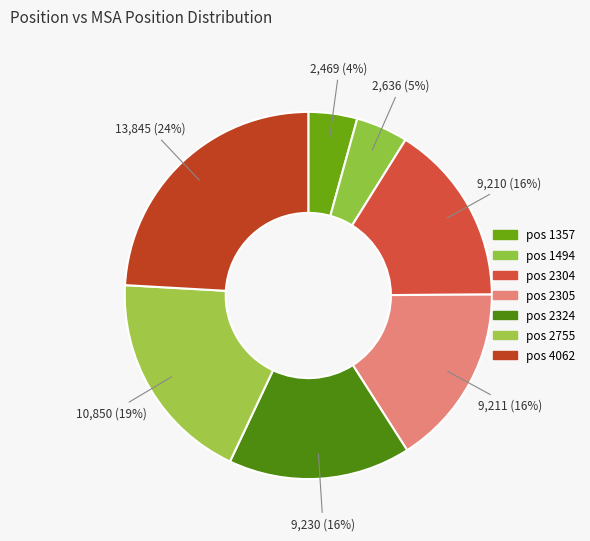

How many segments does this pie chart have?

7